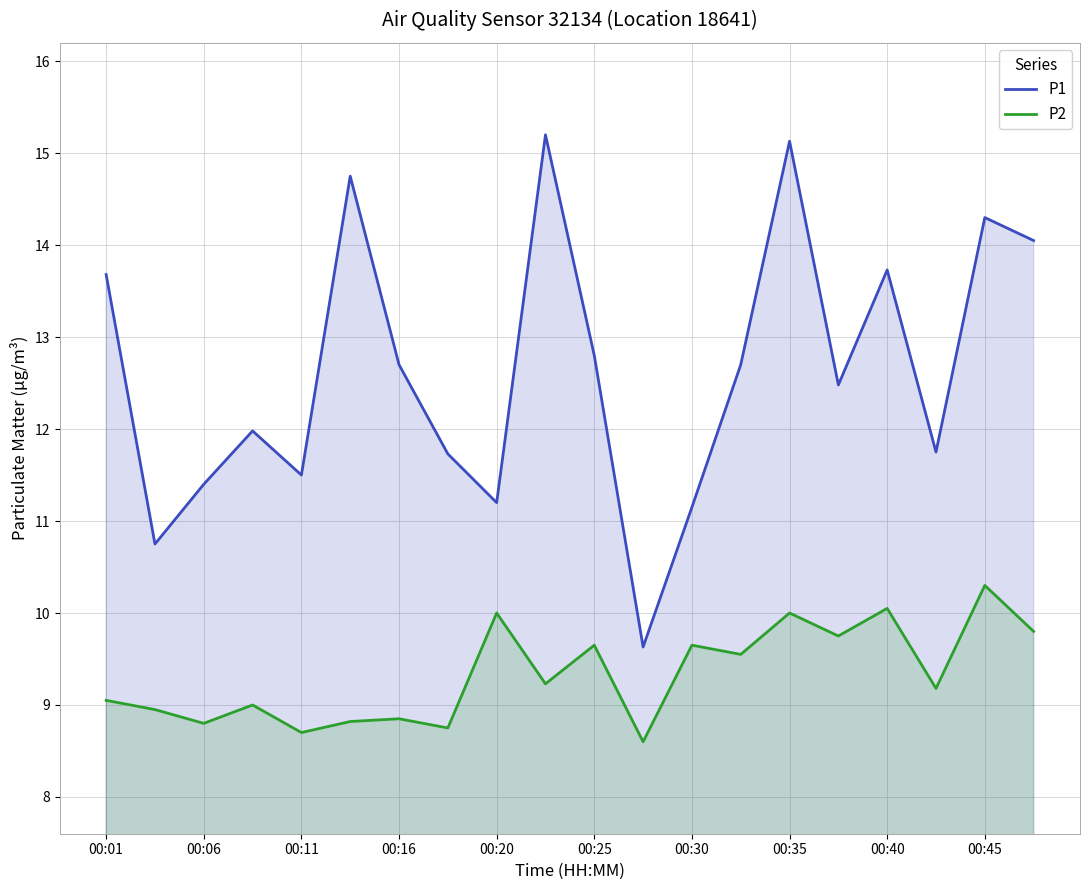

What value does the P1 series have at 17?

11.8